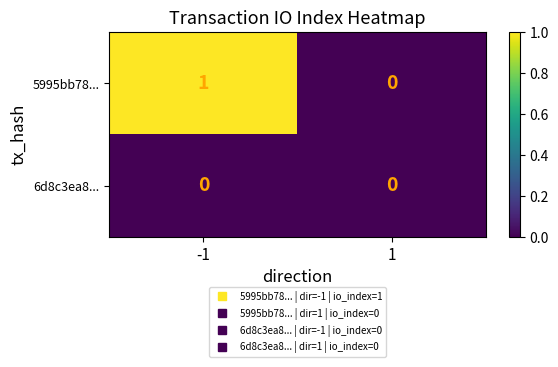

Which series has the widest spread of values?

5995bb78...